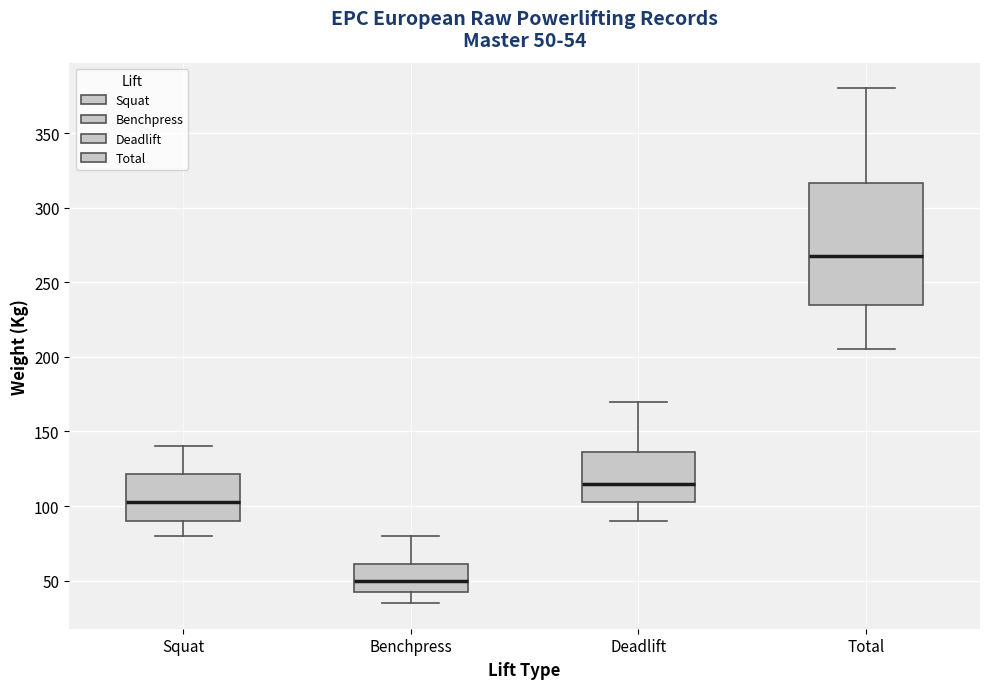

Comparing the boxes themselves (not the whiskers), which one is the tallest?

Total